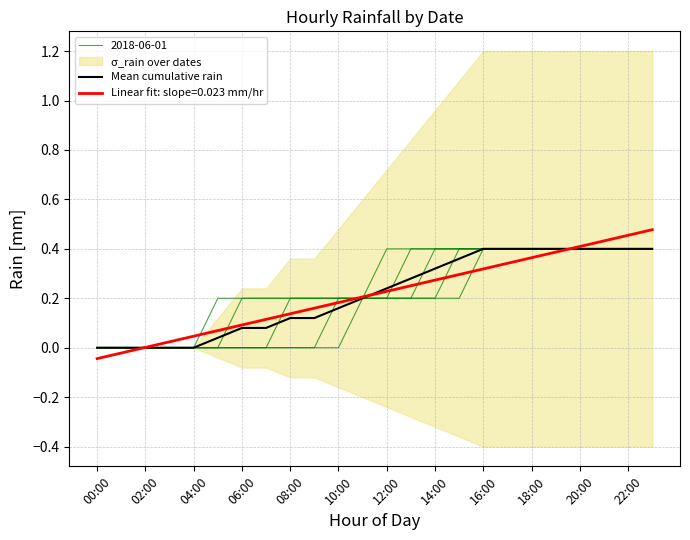

Which label corresponds to the largest value in the chart?

16:00